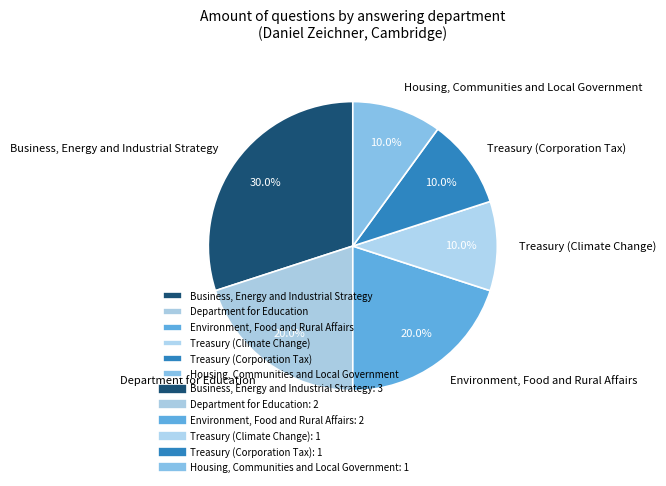

Do Environment, Food and Rural Affairs and Department for Education together represent more than half of the pie?

No